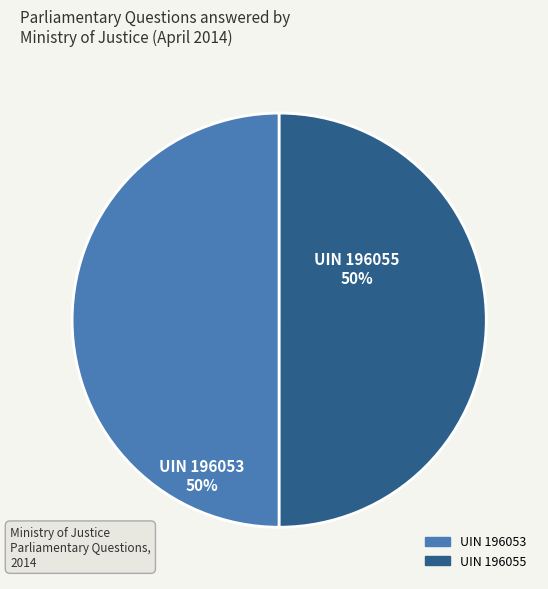

The UIN 196053 slice represents 40% of the pie. True or false?

False